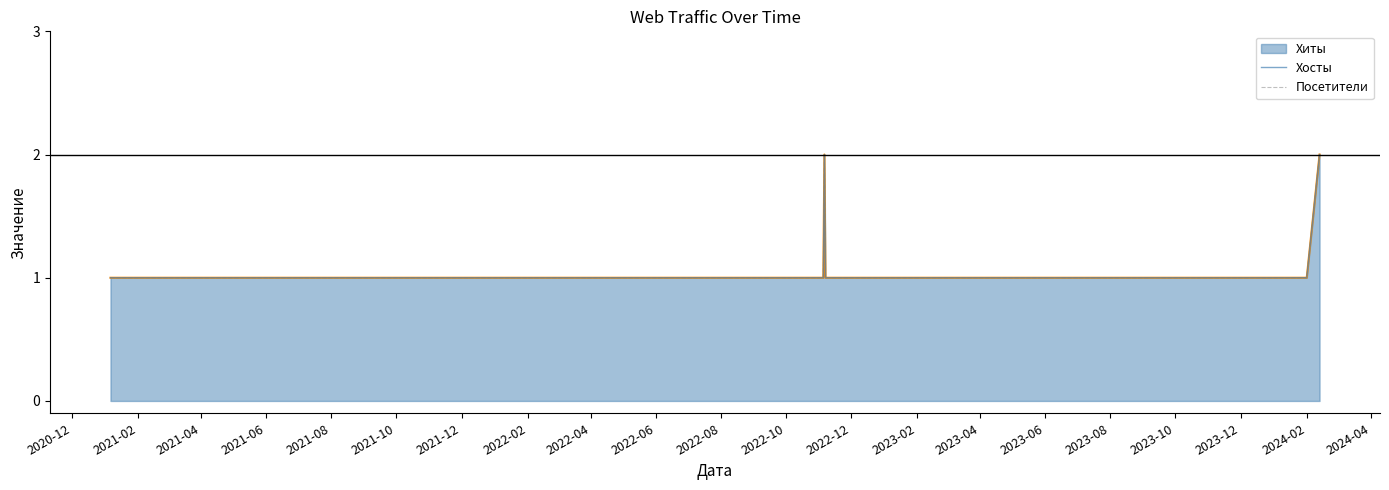

Where is the first local maximum for Хиты_line?

2022-10